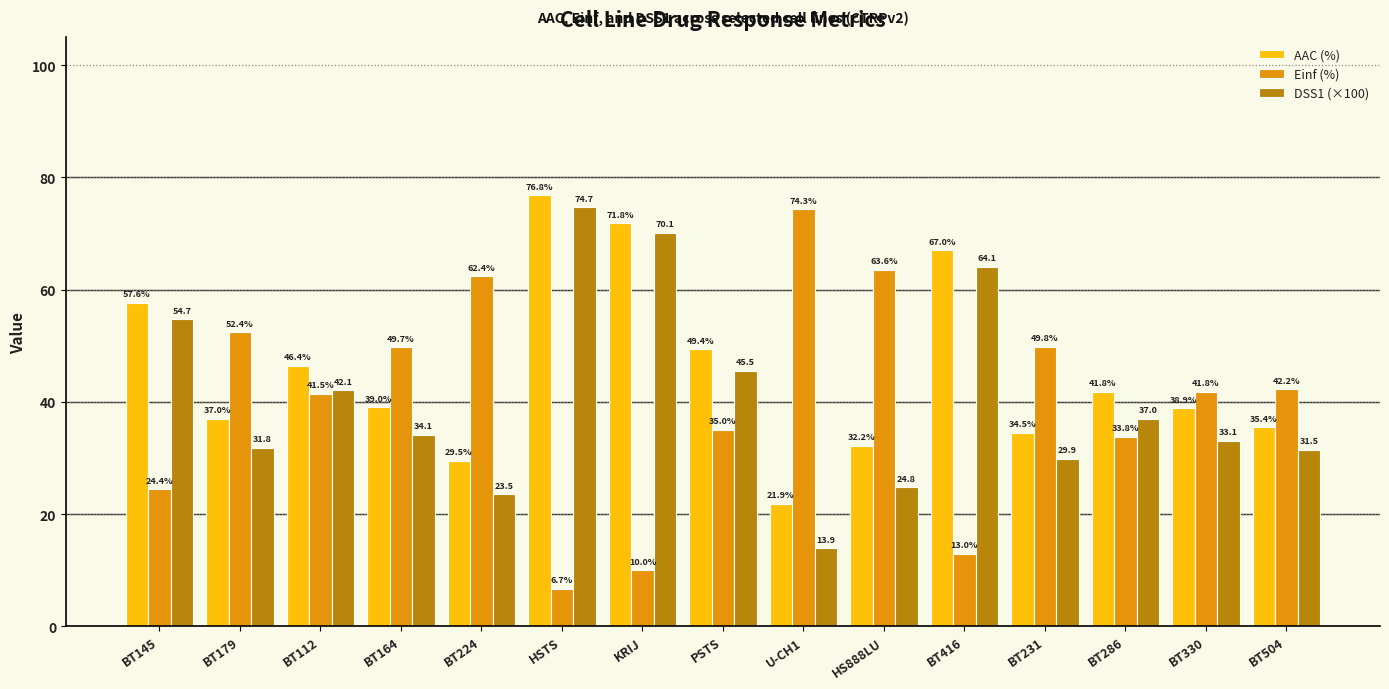

Read the AAC (%) value at BT112.

46.4